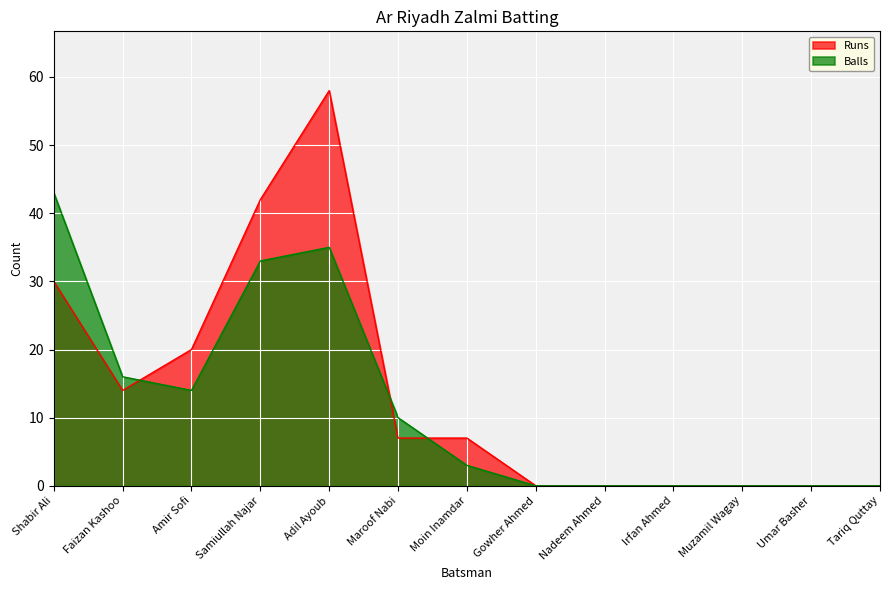

Between which two adjacent categories do Runs and Balls first intersect?

Faizan Kashoo and Amir Sofi